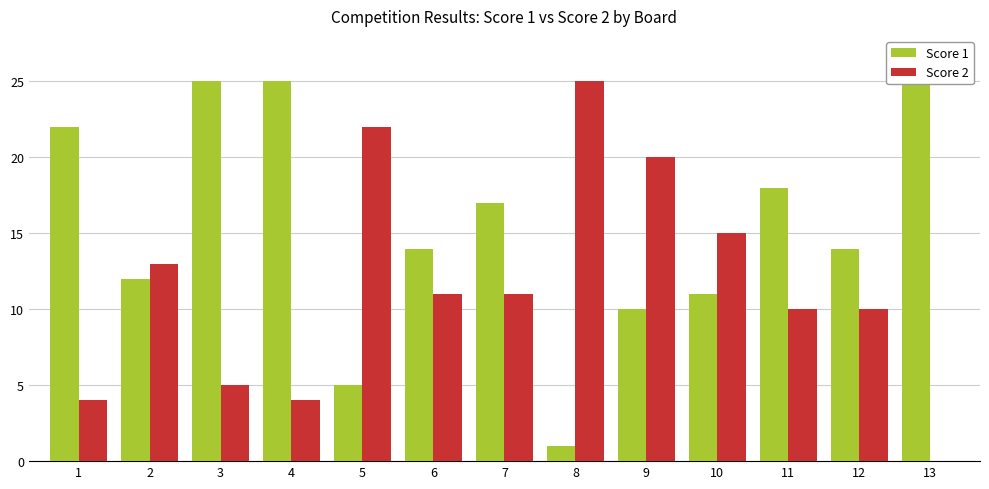

Reading left to right, what are all the values shown in this chart?

Score 1: 22	12	25	25	5	14	17	1	10	11	18	14	25
Score 2: 4	13	5	4	22	11	11	25	20	15	10	10	0